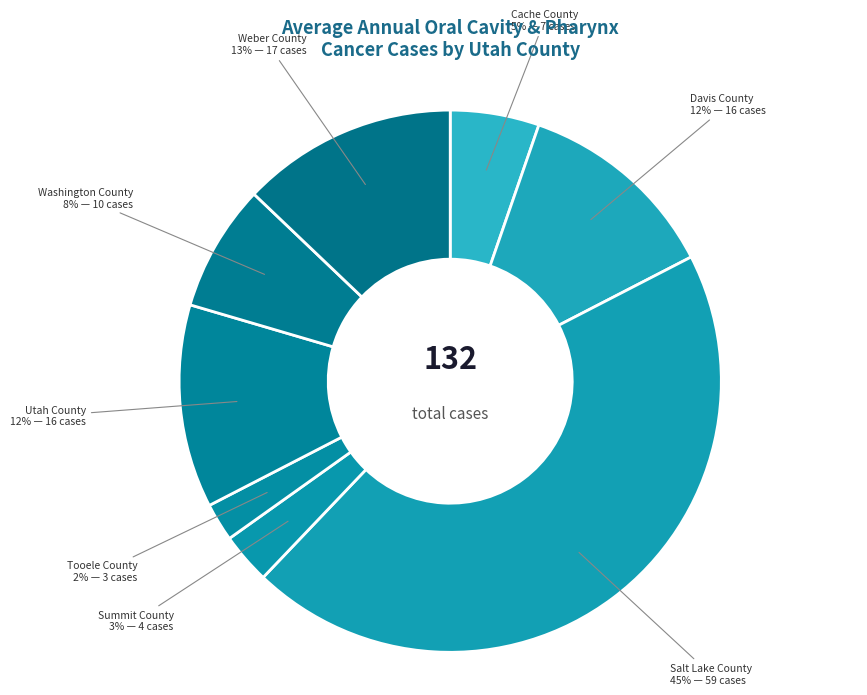

Is there any slice that represents more than half of the pie?

No